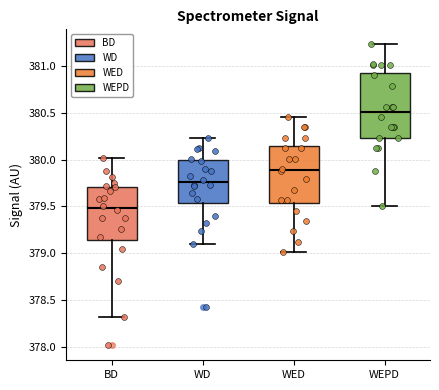

Comparing the boxes themselves (not the whiskers), which one is the tallest?

WEPD